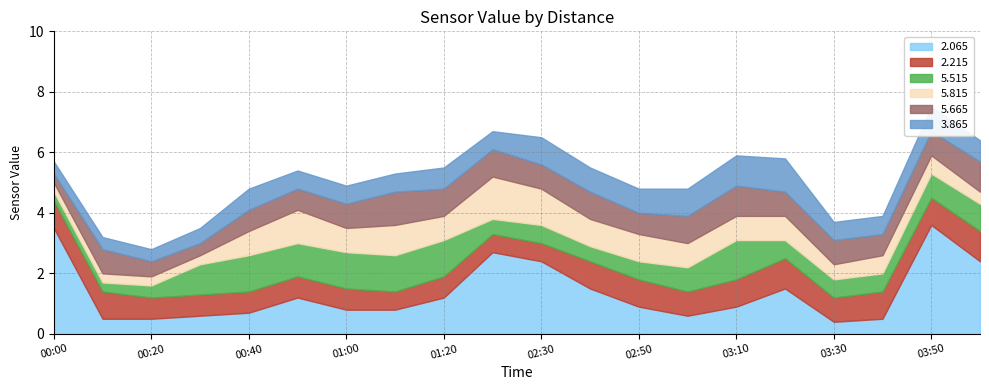

What is the difference between the 3.865 values at 2017/05/24 03:10 and 2017/05/24 03:00?

0.1